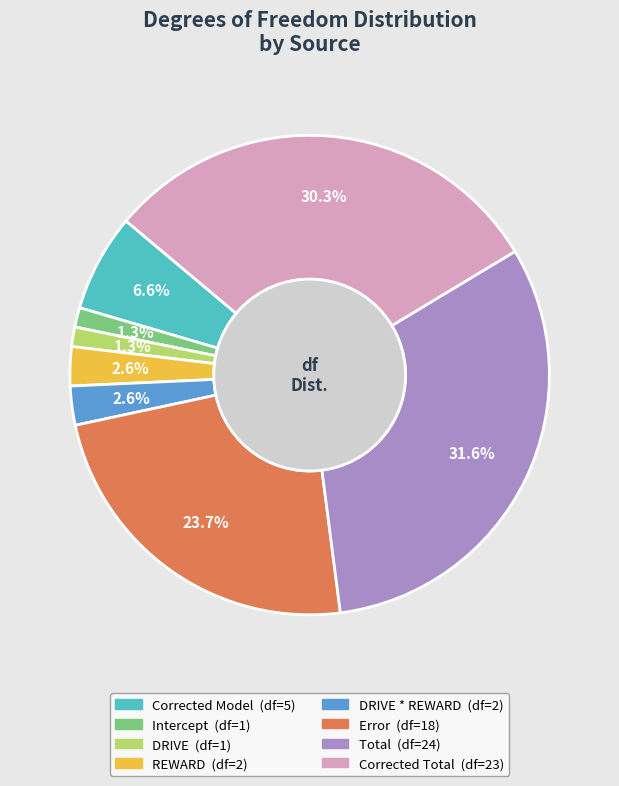

Does any single category account for the majority?

No